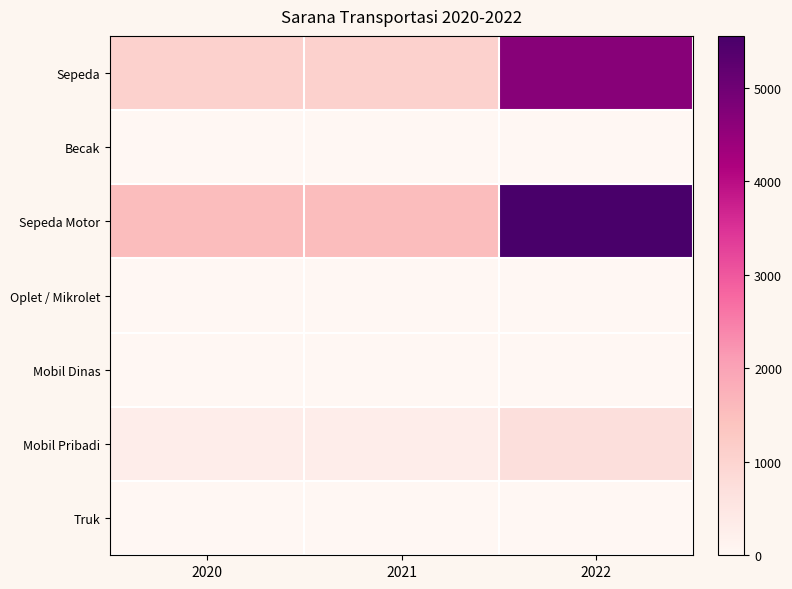

Reading left to right, extract all data points from this chart.

Sepeda: 2020=1064	2021=1064	2022=4670
Becak: 2020=0	2021=0	2022=0
Sepeda Motor: 2020=1520	2021=1520	2022=5552
Oplet / Mikrolet: 2020=5	2021=5	2022=2
Mobil Dinas: 2020=21	2021=21	2022=21
Mobil Pribadi: 2020=285	2021=285	2022=694
Truk: 2020=13	2021=13	2022=13